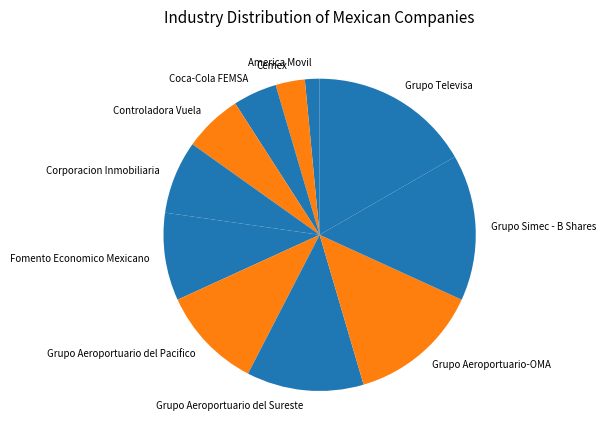

What is the largest slice in the pie chart?

Grupo Televisa